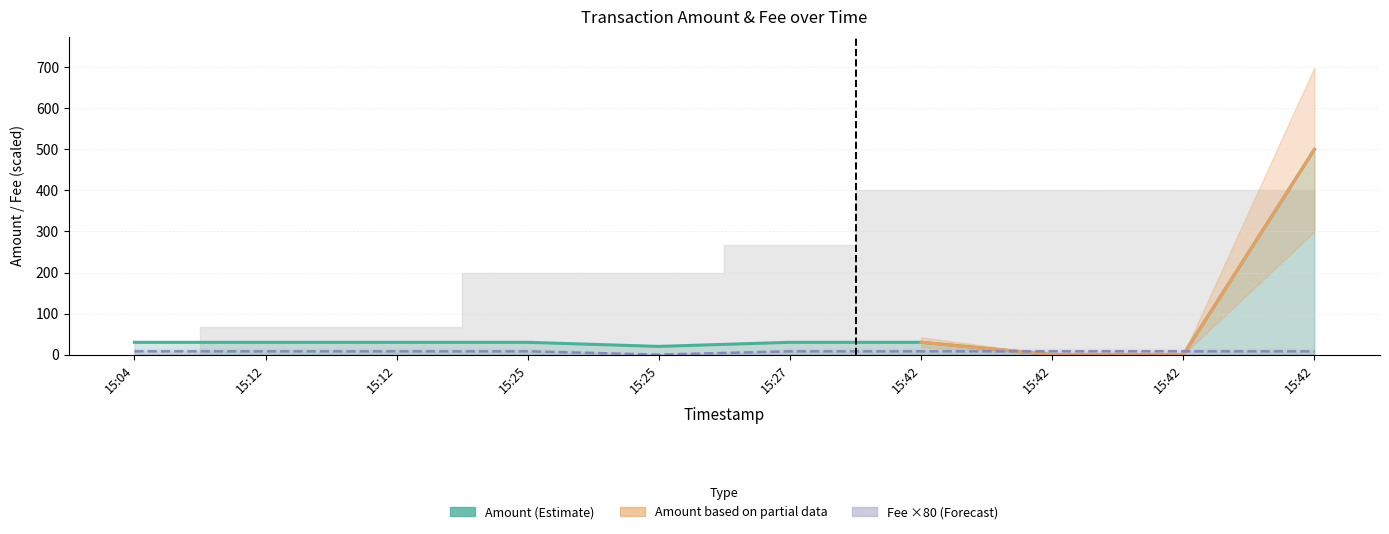

At which category is the sum across all series the highest?

15:42